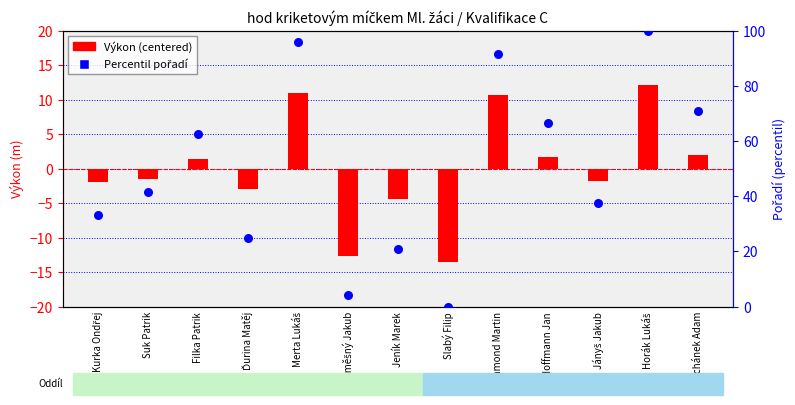

What are all the series names shown in the legend?

Výkon (centered), Percentil pořadí